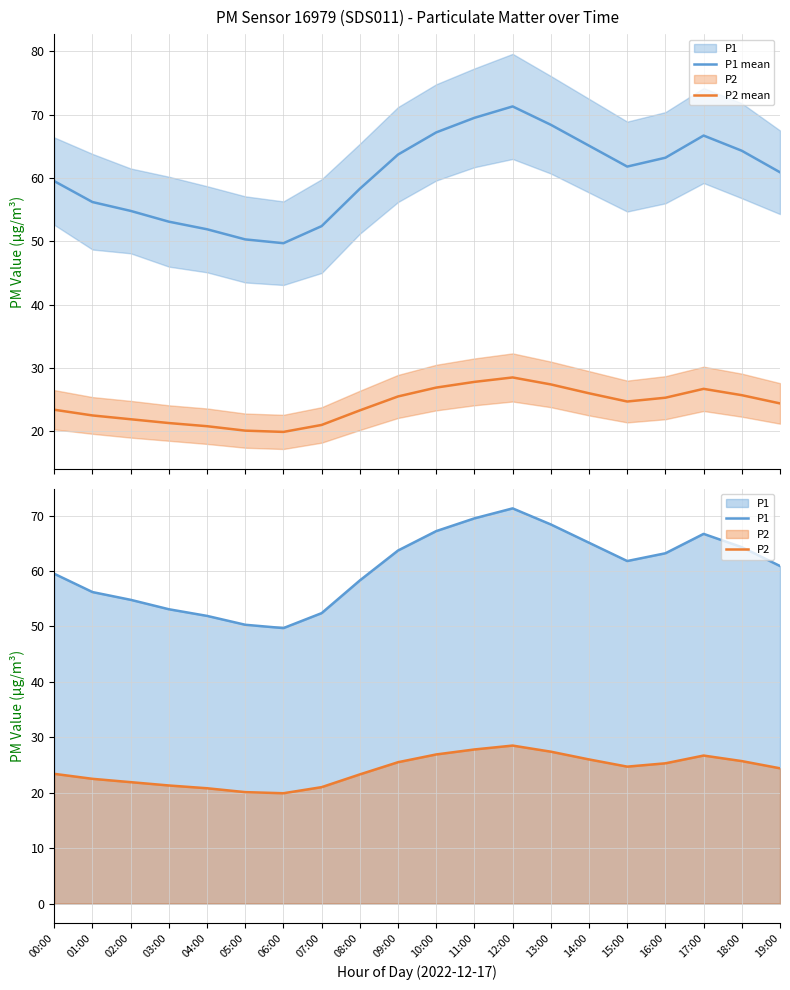

Reading right to left, transcribe all the data shown in this chart.

P1 mean: 19:00=60.9	18:00=64.3	17:00=66.7	16:00=63.2	15:00=61.8	14:00=65.1	13:00=68.4	12:00=71.3	11:00=69.5	10:00=67.2	09:00=63.7	08:00=58.3	07:00=52.4	06:00=49.7	05:00=50.3	04:00=51.9	03:00=53.1	02:00=54.8	01:00=56.2	00:00=59.5
P2 mean: 19:00=24.4	18:00=25.7	17:00=26.7	16:00=25.3	15:00=24.7	14:00=26.0	13:00=27.4	12:00=28.5	11:00=27.8	10:00=26.9	09:00=25.5	08:00=23.3	07:00=21.0	06:00=19.9	05:00=20.1	04:00=20.8	03:00=21.3	02:00=21.9	01:00=22.5	00:00=23.4
P1: 19:00=60.9	18:00=64.3	17:00=66.7	16:00=63.2	15:00=61.8	14:00=65.1	13:00=68.4	12:00=71.3	11:00=69.5	10:00=67.2	09:00=63.7	08:00=58.3	07:00=52.4	06:00=49.7	05:00=50.3	04:00=51.9	03:00=53.1	02:00=54.8	01:00=56.2	00:00=59.5
P2: 19:00=24.4	18:00=25.7	17:00=26.7	16:00=25.3	15:00=24.7	14:00=26.0	13:00=27.4	12:00=28.5	11:00=27.8	10:00=26.9	09:00=25.5	08:00=23.3	07:00=21.0	06:00=19.9	05:00=20.1	04:00=20.8	03:00=21.3	02:00=21.9	01:00=22.5	00:00=23.4